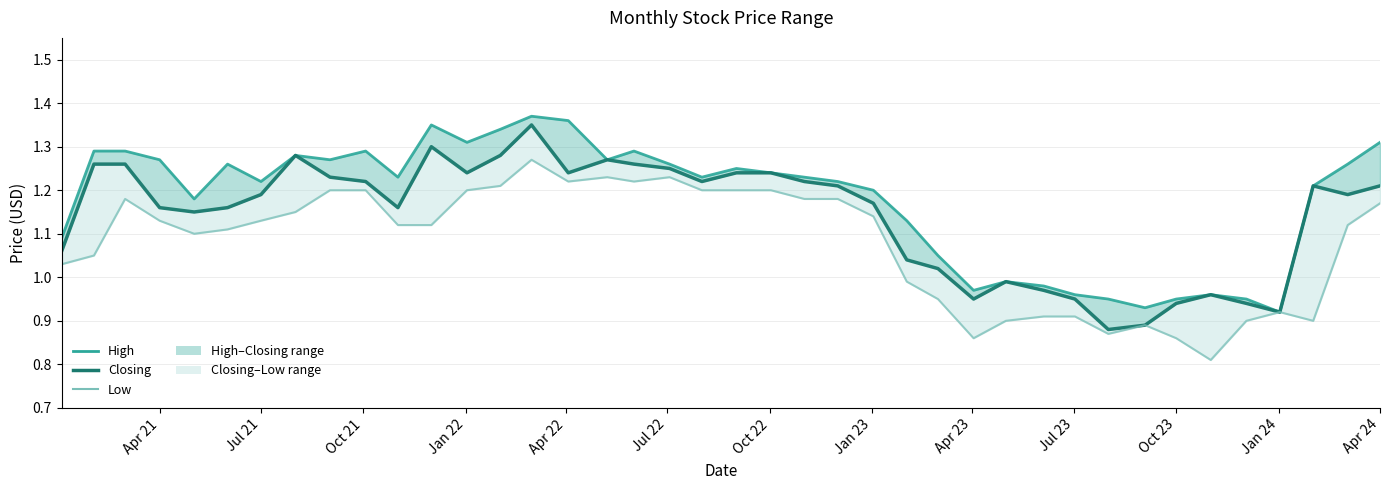

What is the difference between the maximum and minimum values in the Low series?

0.5